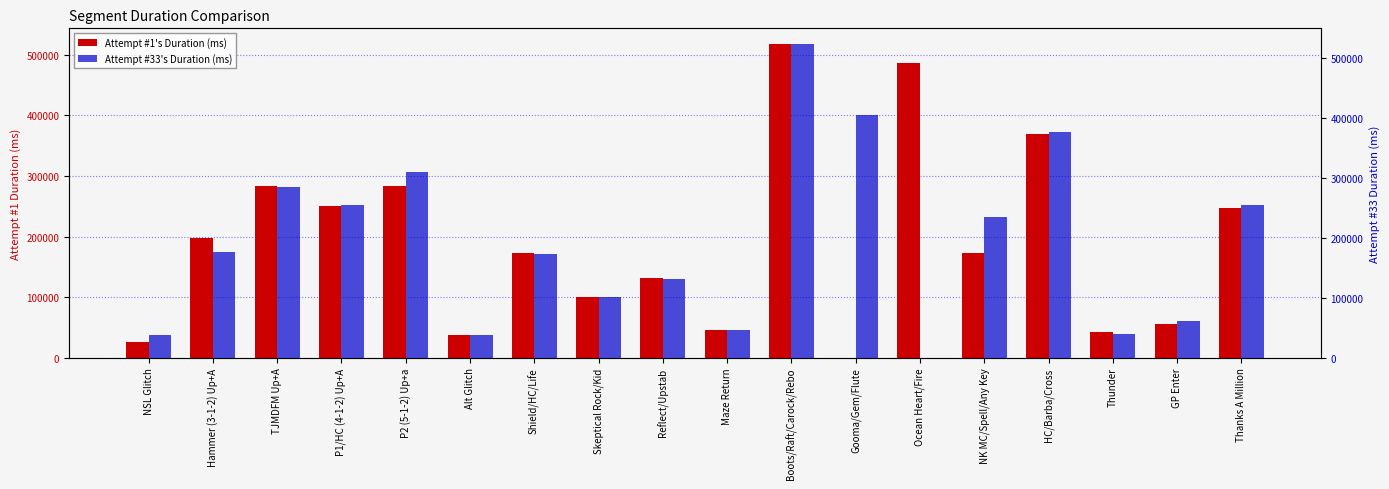

Rank the series by their average value, from lowest to highest.

Attempt #1's Duration (ms), Attempt #33's Duration (ms)